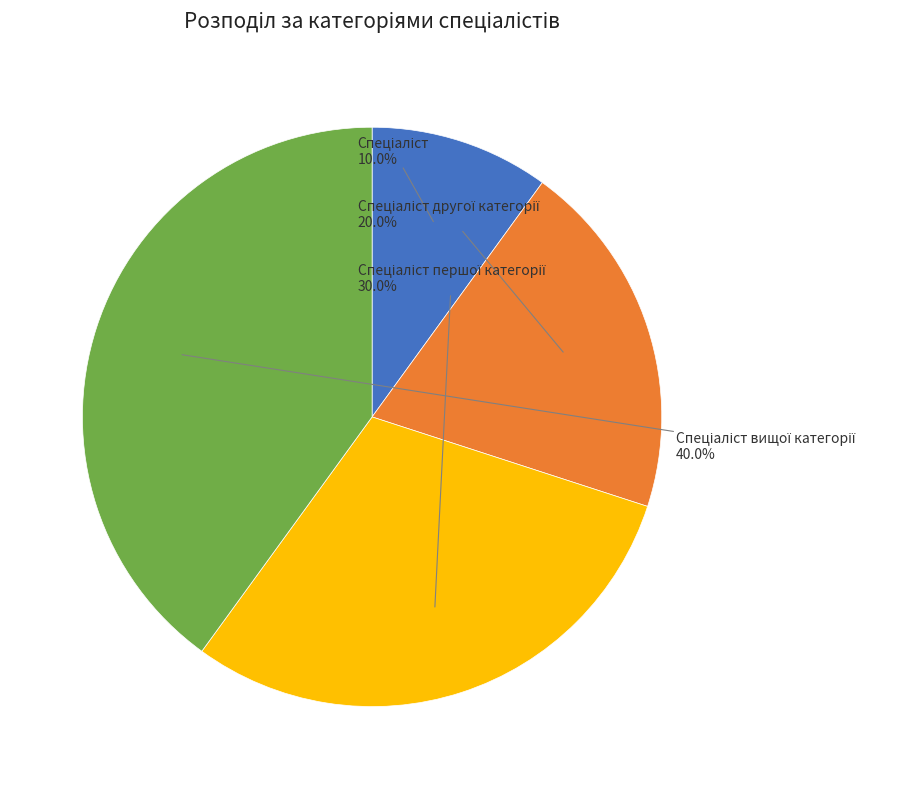

Is there any slice that represents more than half of the pie?

No